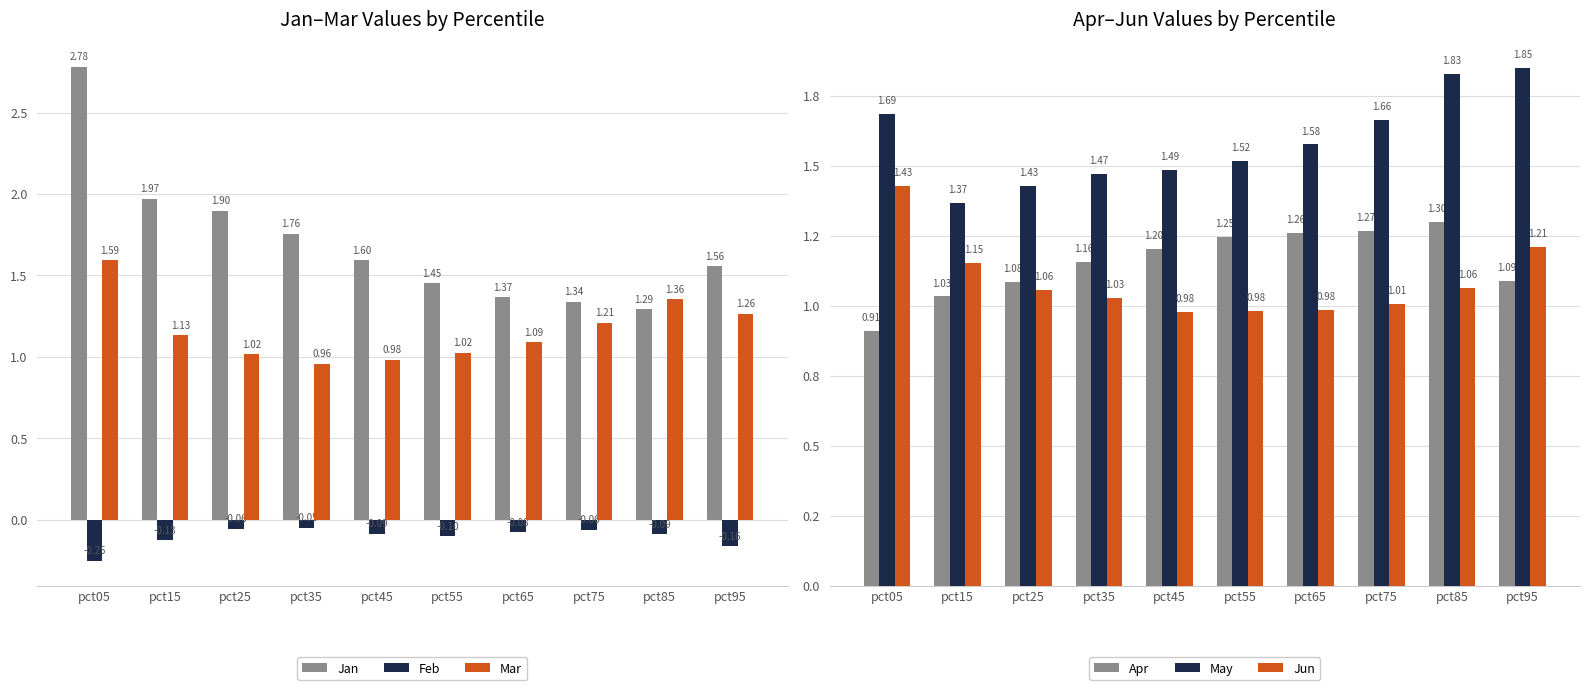

Reading left to right, list all the values displayed in this chart.

Jan: pct05=2.8	pct15=2.0	pct25=1.9	pct35=1.8	pct45=1.6	pct55=1.5	pct65=1.4	pct75=1.3	pct85=1.3	pct95=1.6
Feb: pct05=-0.3	pct15=-0.1	pct25=-0.1	pct35=-0.0	pct45=-0.1	pct55=-0.1	pct65=-0.1	pct75=-0.1	pct85=-0.1	pct95=-0.2
Mar: pct05=1.6	pct15=1.1	pct25=1.0	pct35=1.0	pct45=1.0	pct55=1.0	pct65=1.1	pct75=1.2	pct85=1.4	pct95=1.3
Apr: pct05=0.9	pct15=1.0	pct25=1.1	pct35=1.2	pct45=1.2	pct55=1.2	pct65=1.3	pct75=1.3	pct85=1.3	pct95=1.1
May: pct05=1.7	pct15=1.4	pct25=1.4	pct35=1.5	pct45=1.5	pct55=1.5	pct65=1.6	pct75=1.7	pct85=1.8	pct95=1.8
Jun: pct05=1.4	pct15=1.2	pct25=1.1	pct35=1.0	pct45=1.0	pct55=1.0	pct65=1.0	pct75=1.0	pct85=1.1	pct95=1.2